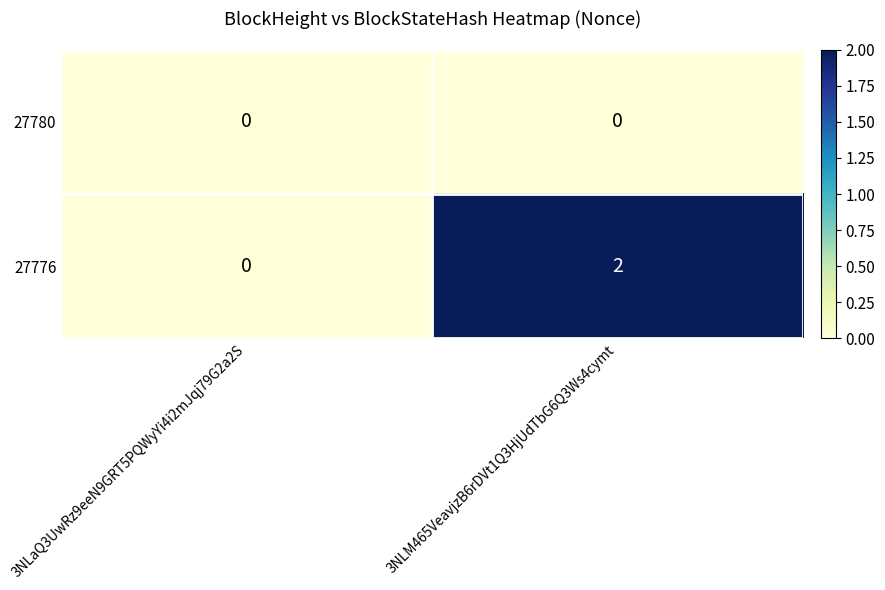

Reading right to left, list all the values displayed in this chart.

27780: 3NLM465VeavjzB6rDVt1Q3HjUdTbG6Q3Ws4cymt=0	3NLaQ3UwRz9eeN9GRT5PQWyYi4i2mJqj79G2a2S=0
27776: 3NLM465VeavjzB6rDVt1Q3HjUdTbG6Q3Ws4cymt=2	3NLaQ3UwRz9eeN9GRT5PQWyYi4i2mJqj79G2a2S=0